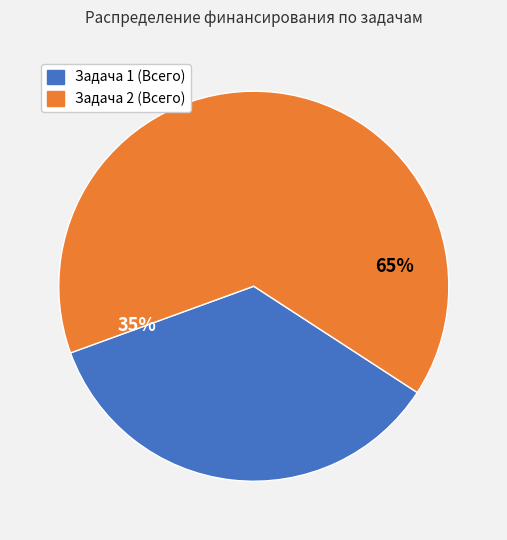

How many segments does this pie chart have?

2